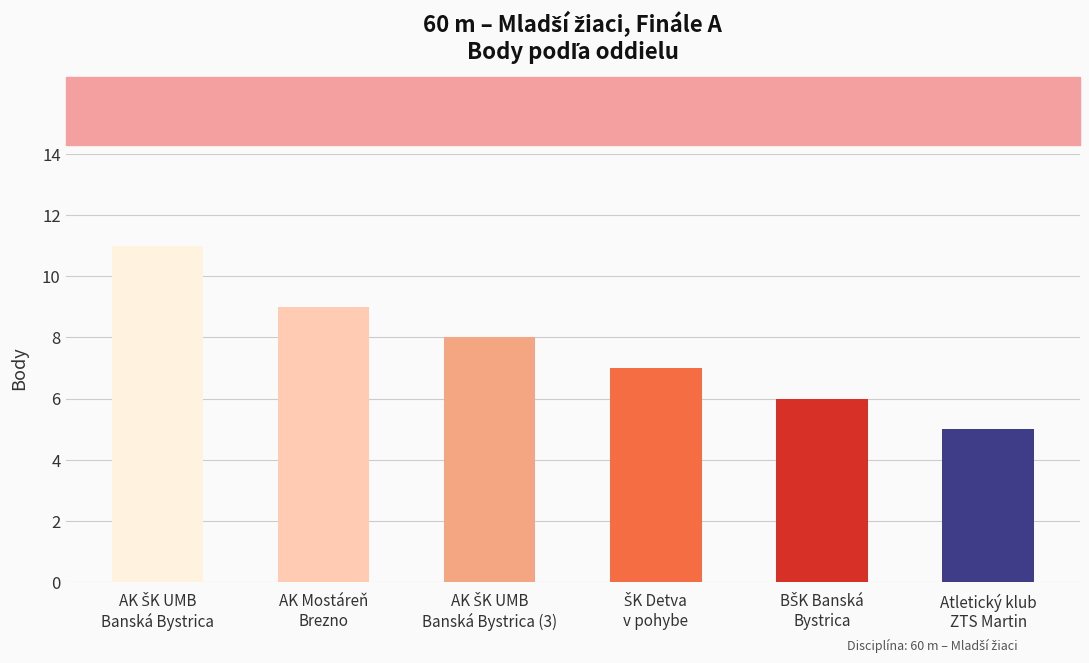

Reading left to right, extract all data points from this chart.

11	9	8	7	6	5